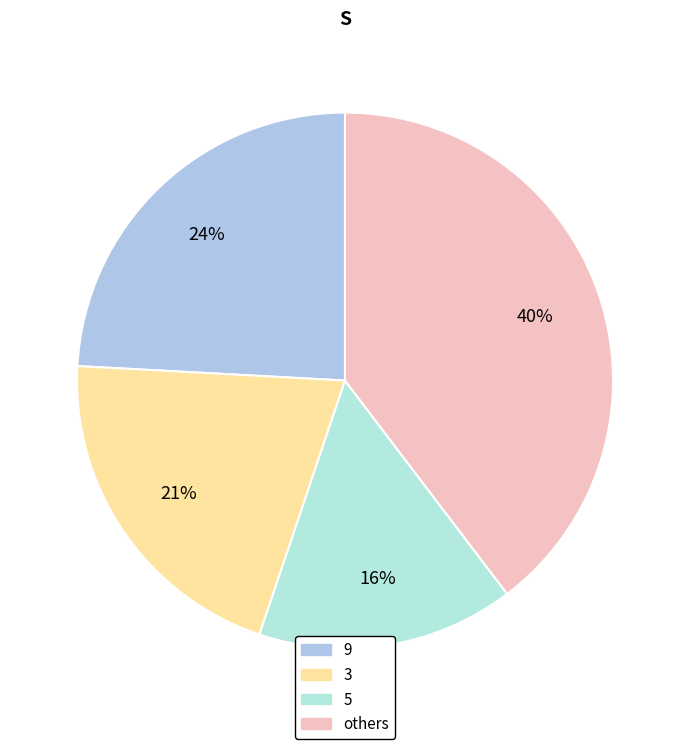

Rank the categories by value from highest to lowest.

others, 9, 3, 5